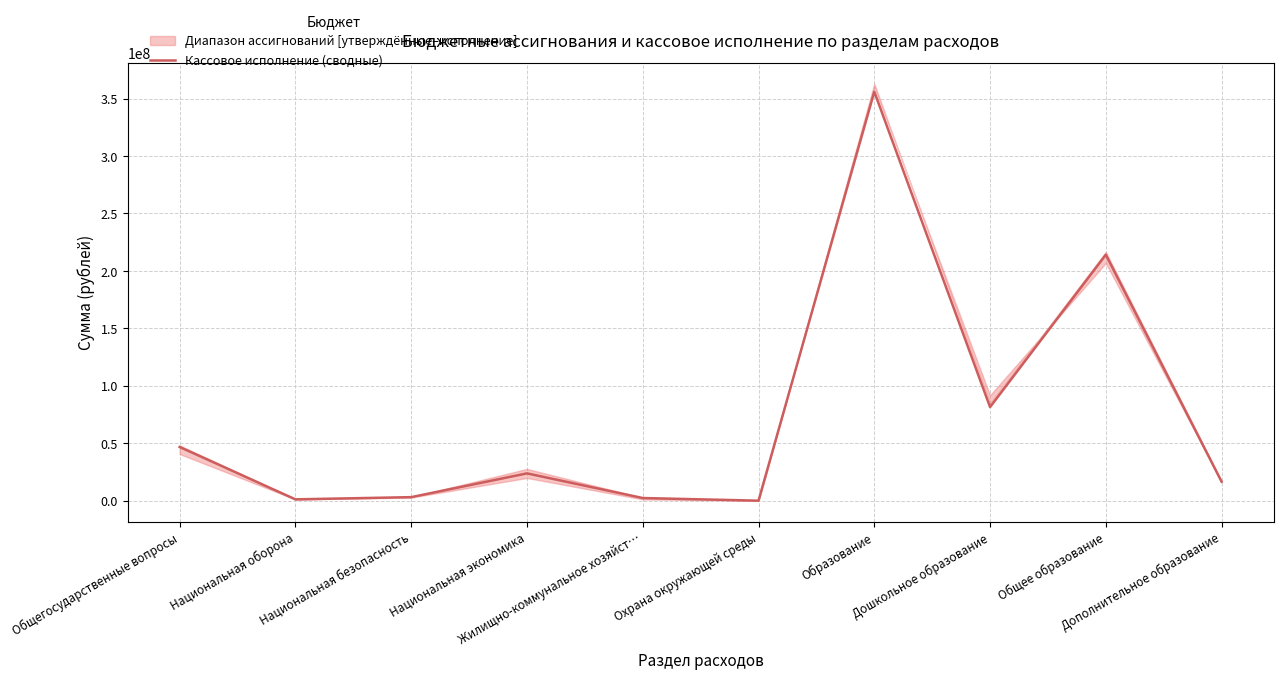

What is the value of the 3rd point from the left?

3126987.8